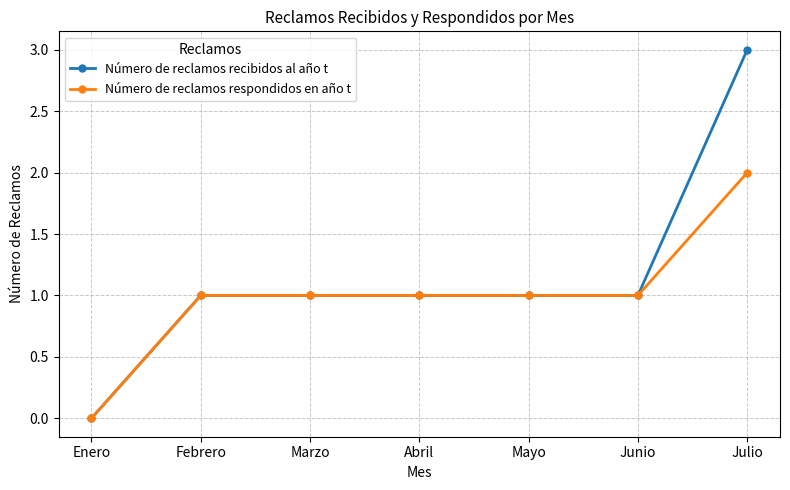

Which series changed the most between Enero and Julio?

Número de reclamos recibidos al año t